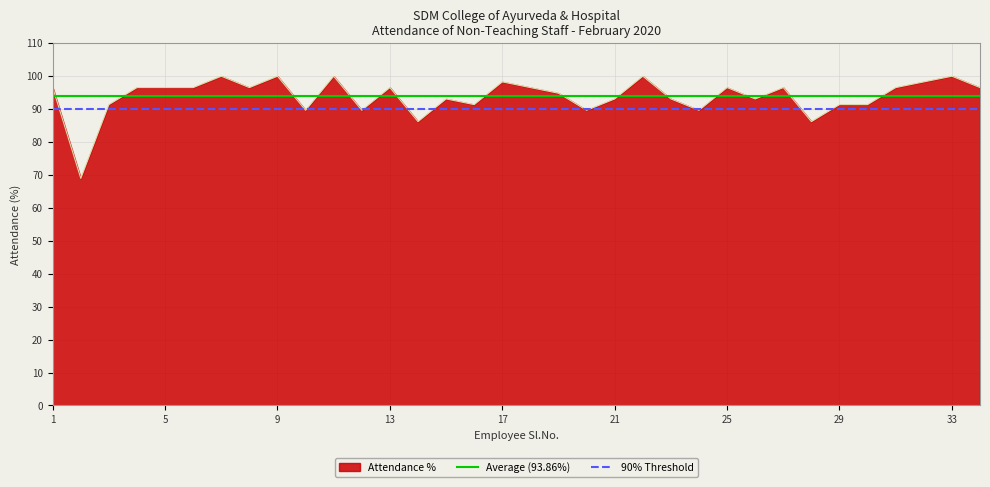

Which series has the largest range (max minus min)?

Attendance %